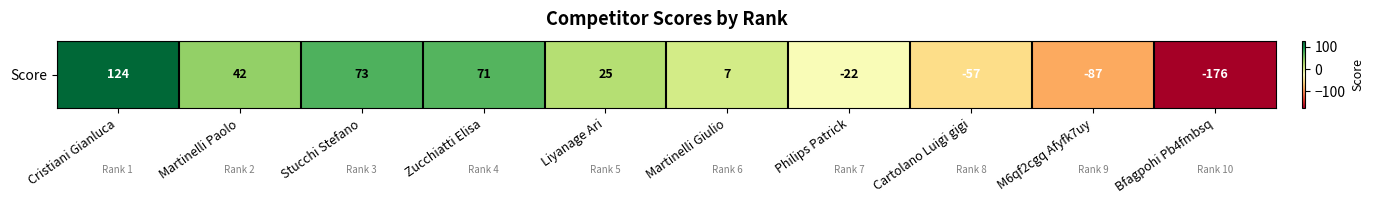

The value at Philips Patrick is -22. True or false?

True